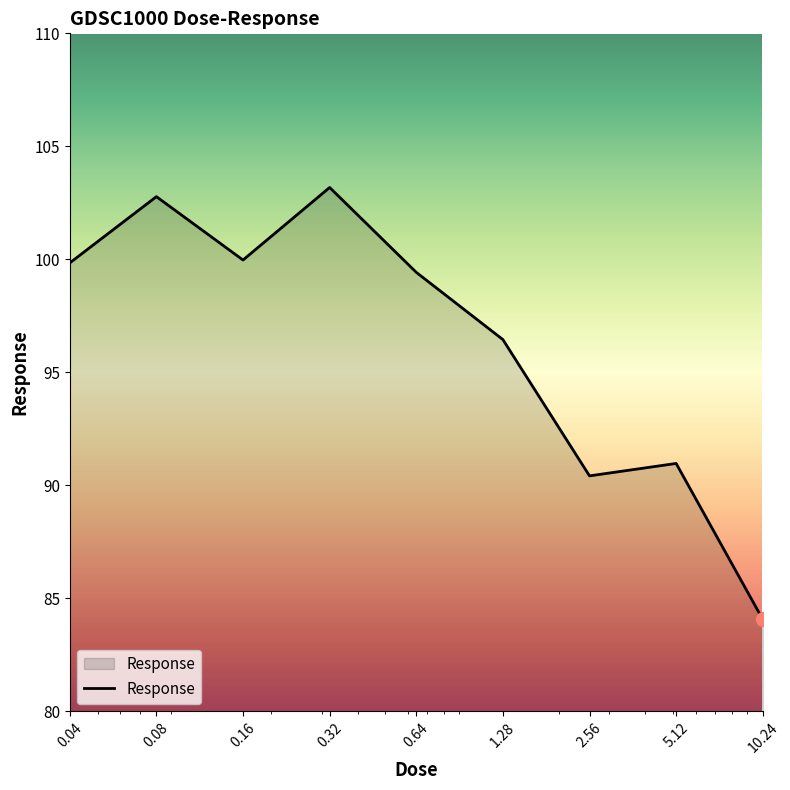

What is the maximum value shown in the chart?

103.2